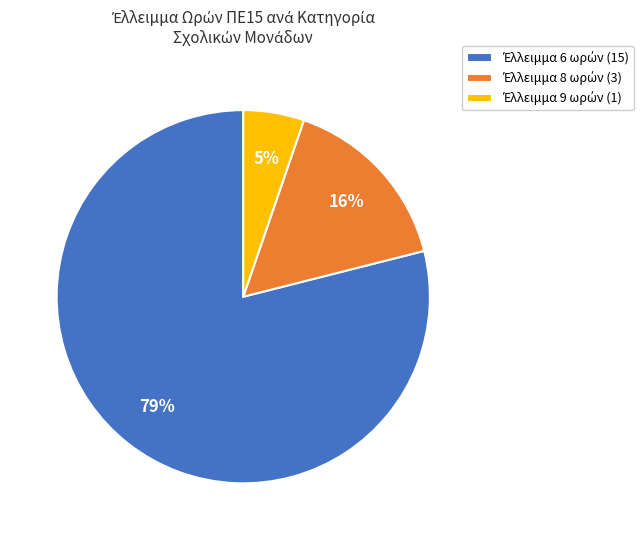

Does any single category account for the majority?

Yes